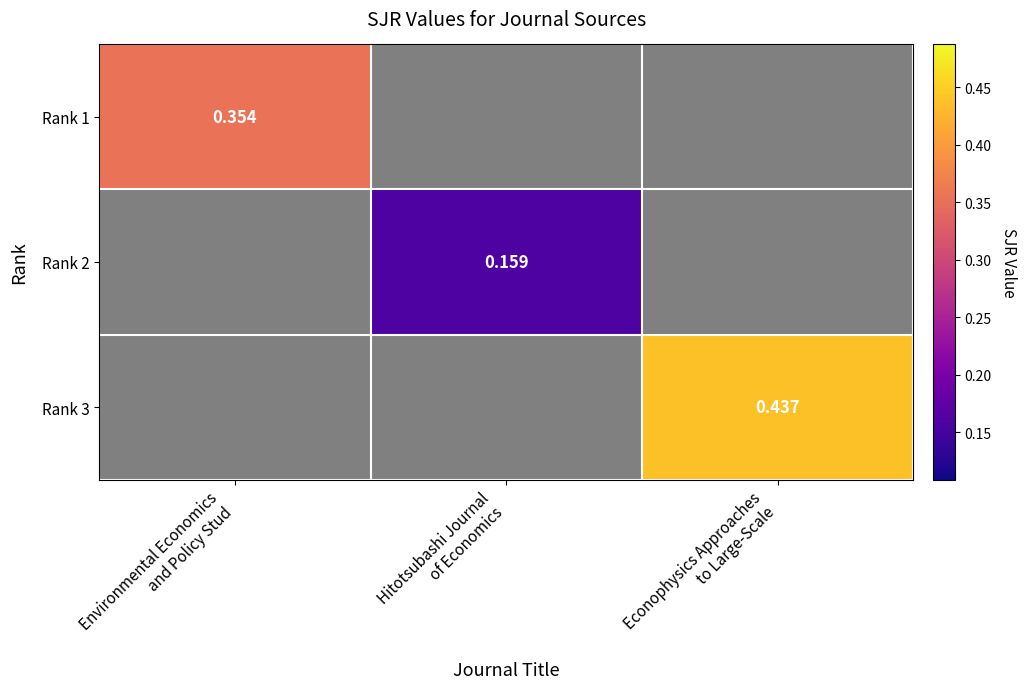

True or false: Rank 2 has a value of 0.1 at Econophysics Approaches to Large-Scale.

False